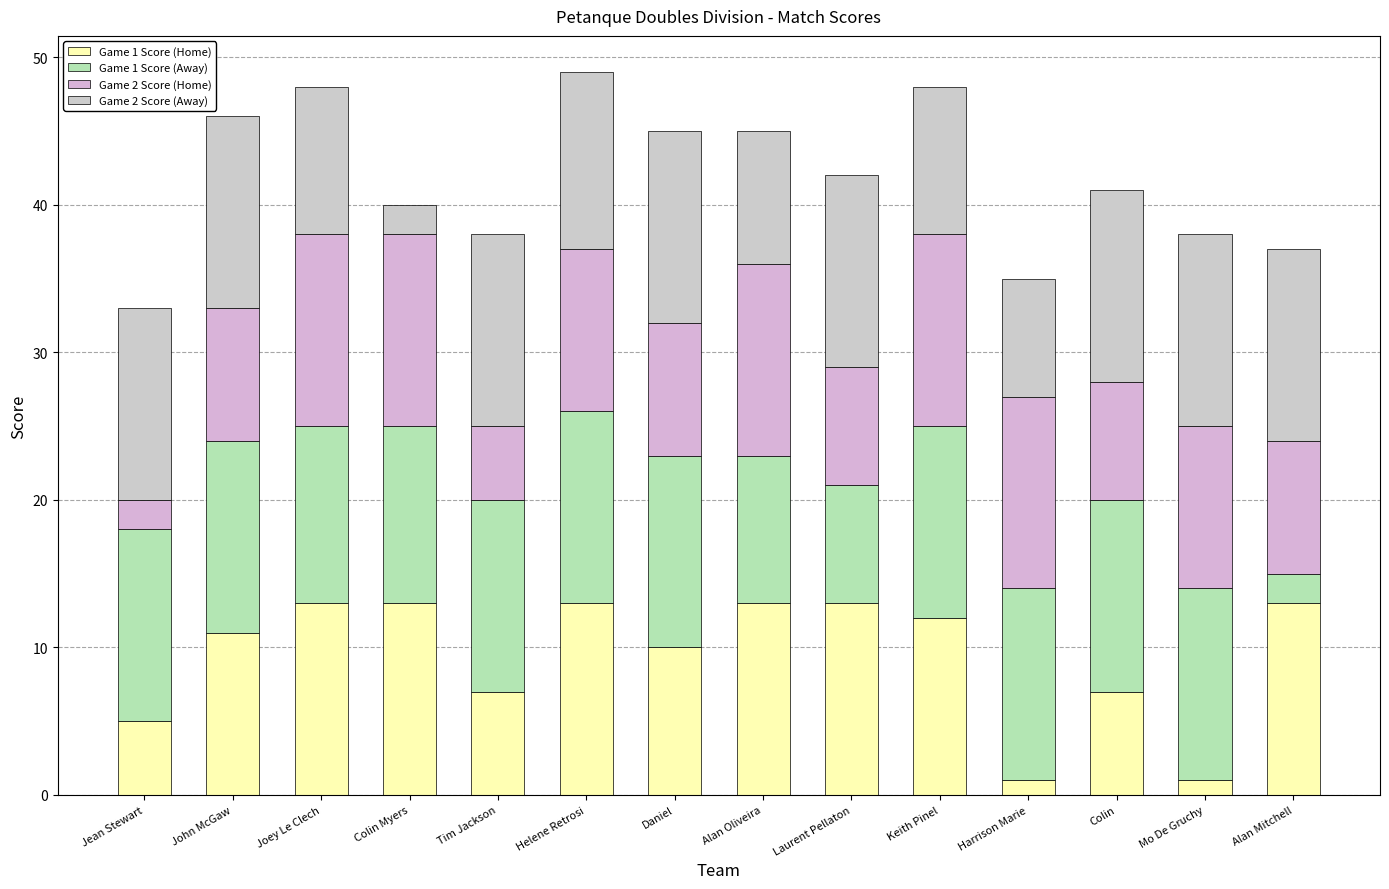

Are the bars grouped side by side (vs. stacked)?

No